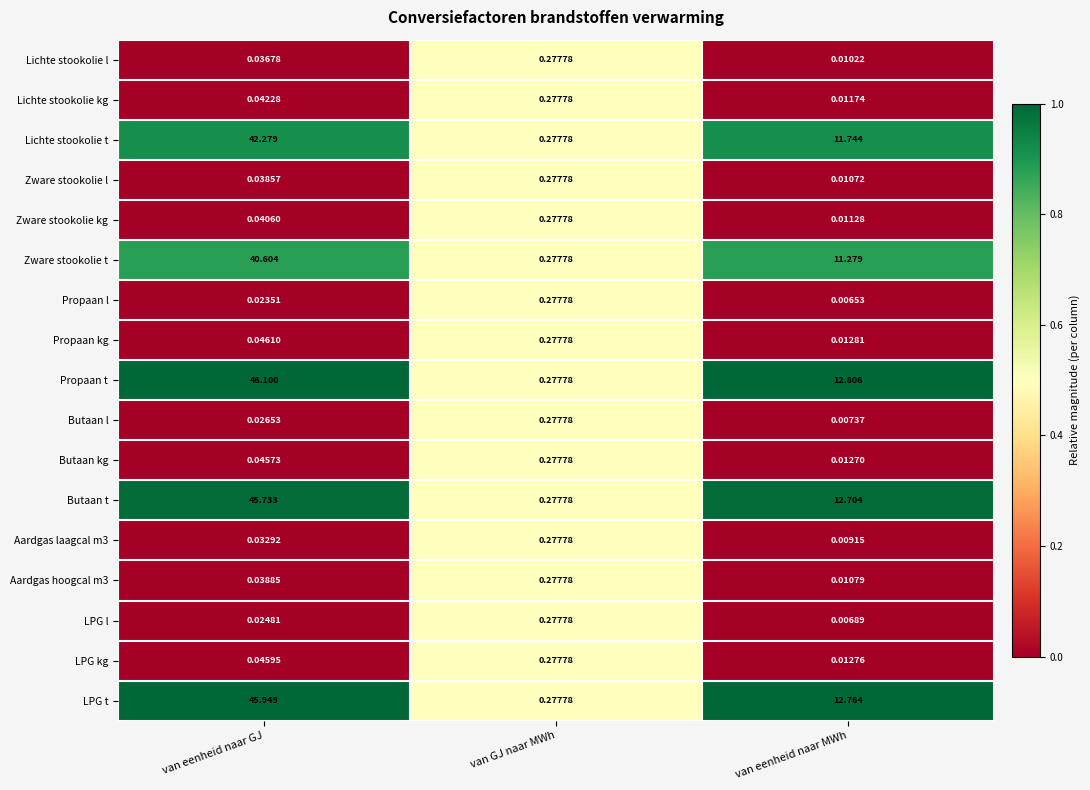

At which category is the sum across all series the highest?

van eenheid naar GJ